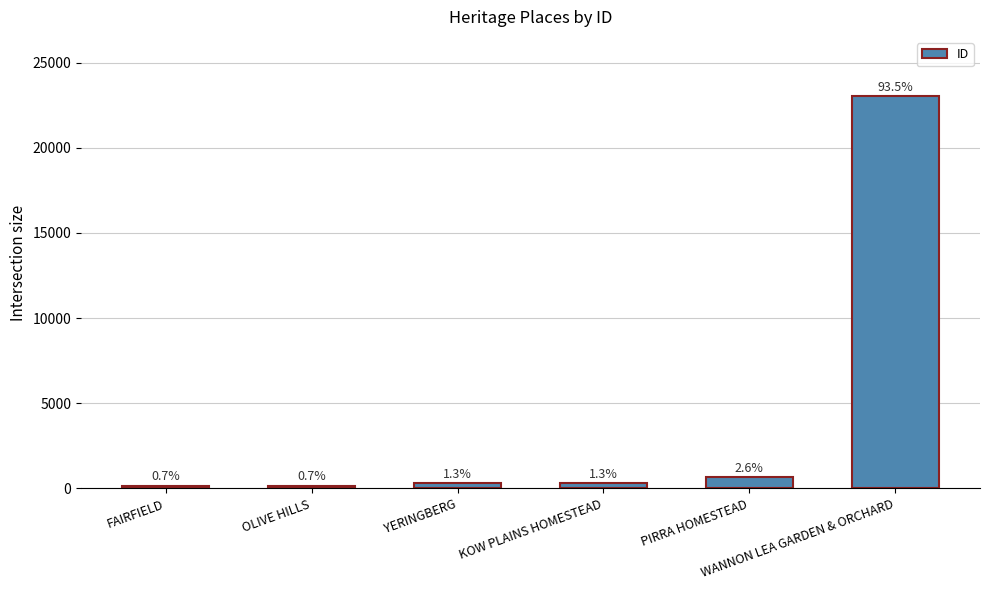

How many bars are there in total?

6